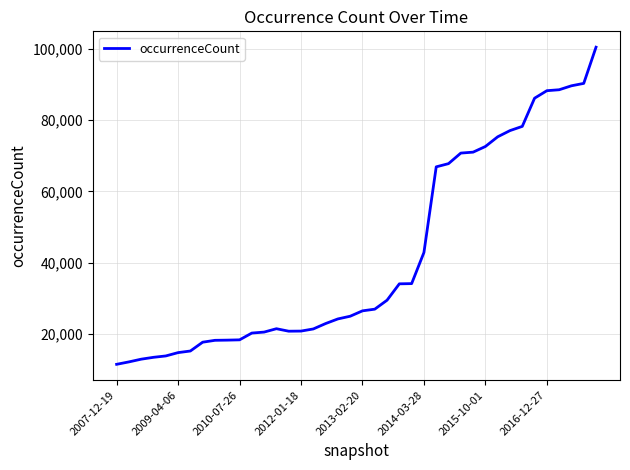

What is the greatest value displayed?

100510